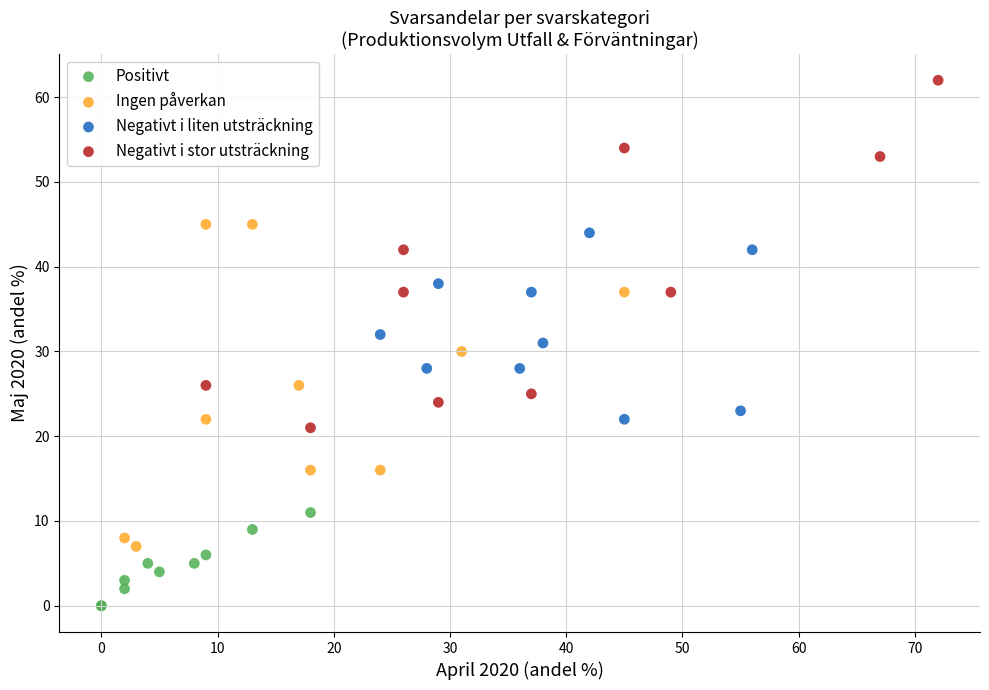

Which series reaches the minimum Y coordinate?

Positivt